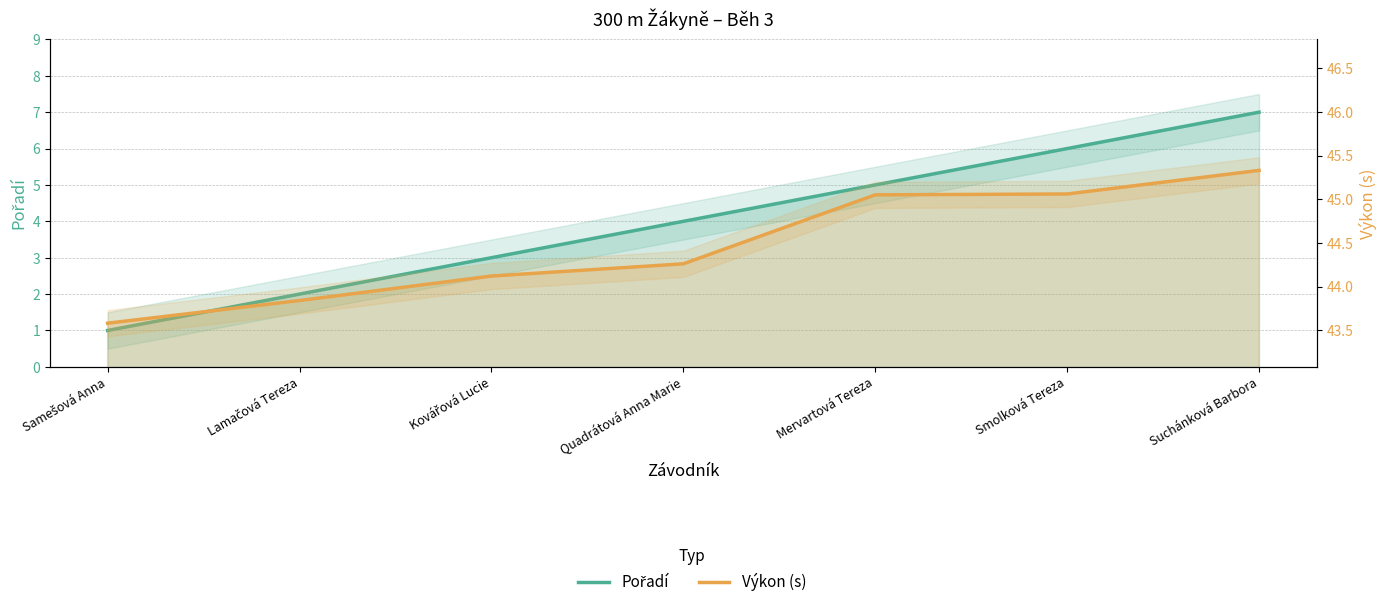

Does the chart have visible grid lines?

Yes